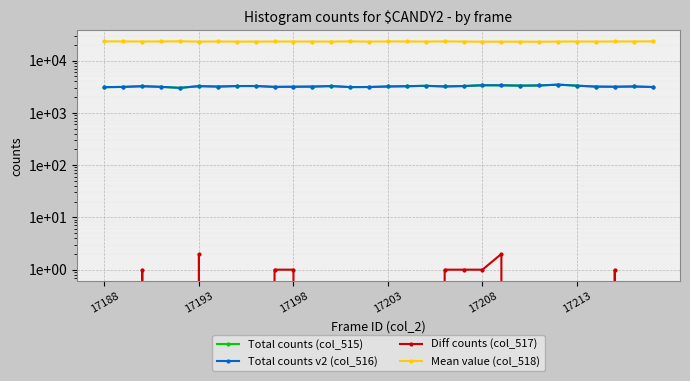

True or false: Total counts v2 (col_516) and Diff counts (col_517) intersect in this chart.

False